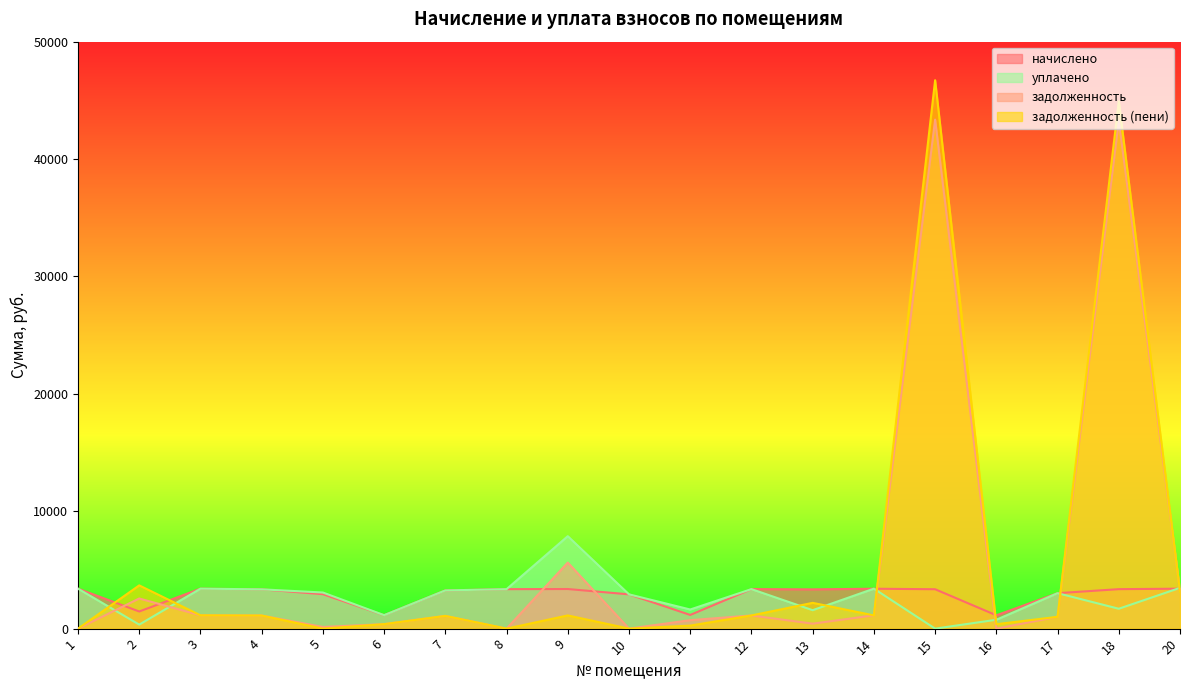

Reading right to left, transcribe all the data shown in this chart.

начислено: 20=3403.1	18=3362.5	17=3019.7	16=1135.6	15=3355.2	14=3399.4	13=3344.1	12=3366.2	11=1165.1	10=2920.1	9=3373.6	8=3362.5	7=3255.6	6=1146.7	5=2934.8	4=3347.8	3=3403.1	2=1460.1	1=3403.1
задолженность: 20=3224.0	18=43253.7	17=1006.5	16=0.0	15=43359.4	14=1133.1	13=423.4	12=1122.1	11=721.8	10=0.0	9=5626.8	8=0.0	7=1085.2	6=382.2	5=141.8	4=1115.9	3=1134.4	2=2567.5	1=0.0
задолженность (пени): 20=3153.0	18=44922.7	17=1006.5	16=378.5	15=46714.6	14=1127.7	13=2196.7	12=1122.1	11=257.1	10=0.0	9=1124.5	8=0.0	7=1085.2	6=382.2	5=0.0	4=1115.9	3=1134.4	2=3684.7	1=0.0
уплачено: 20=3474.1	18=1693.5	17=3019.7	16=757.1	15=0.0	14=3404.9	13=1570.8	12=3366.2	11=1629.8	10=2920.1	9=7875.9	8=3362.5	7=3255.6	6=1146.7	5=3076.6	4=3347.8	3=3403.1	2=342.9	1=3403.1